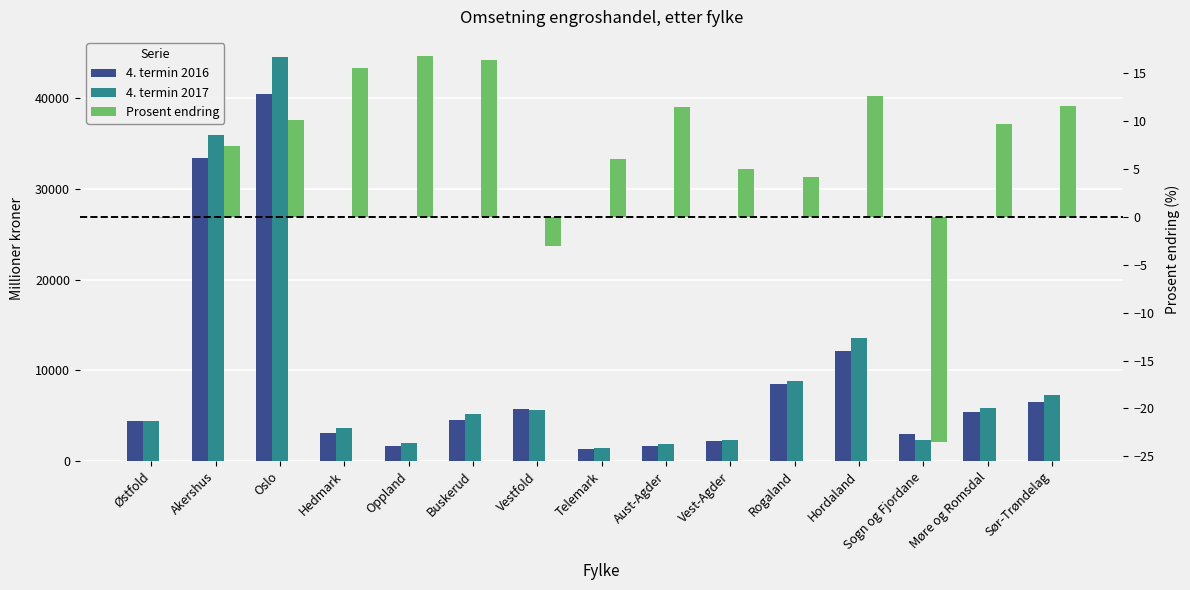

At which label does 4. termin 2017 first exceed 5247?

Akershus